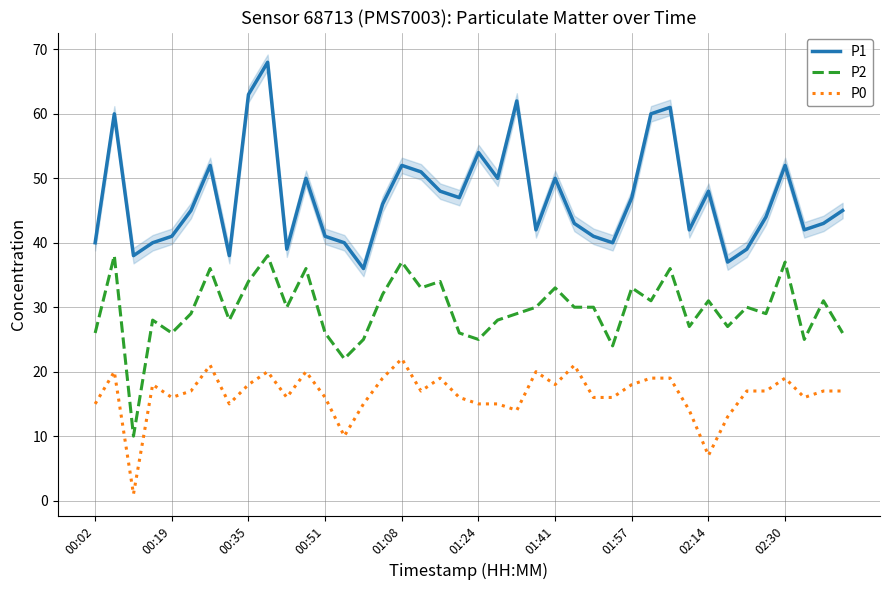

What is the label of the 26th point from the right?

14